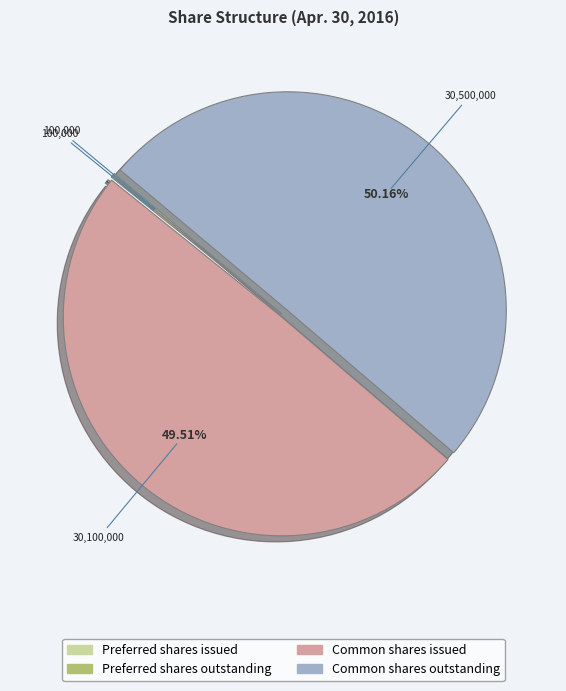

What is the majority slice?

Common shares outstanding